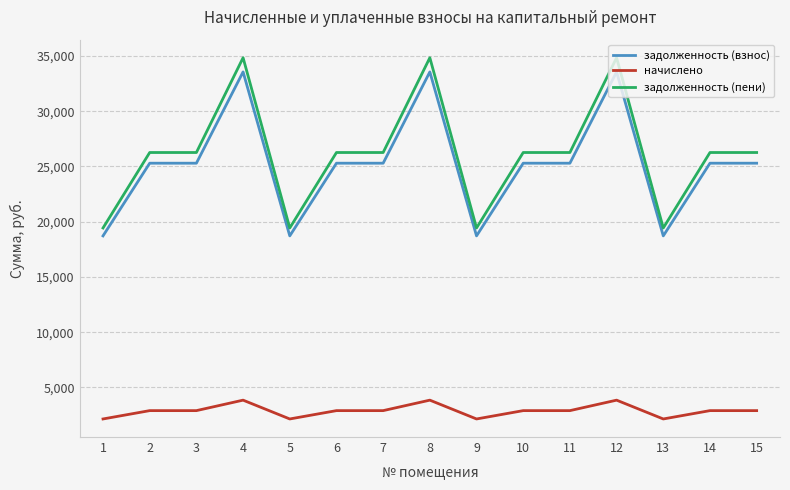

What is the sum of all задолженность (взнос) values?

377821.1